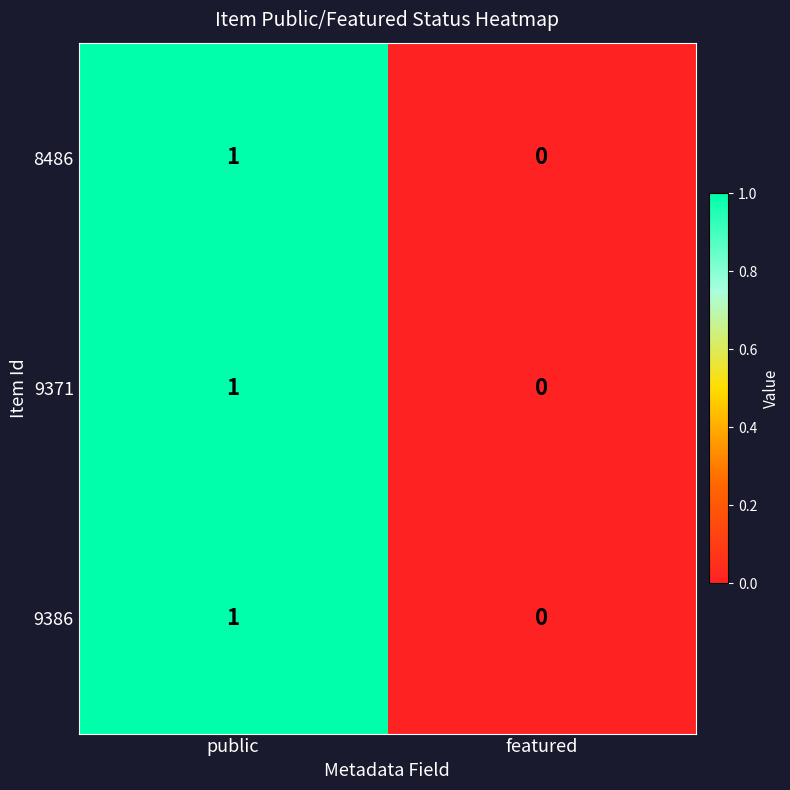

Count the number of categories in the chart.

2